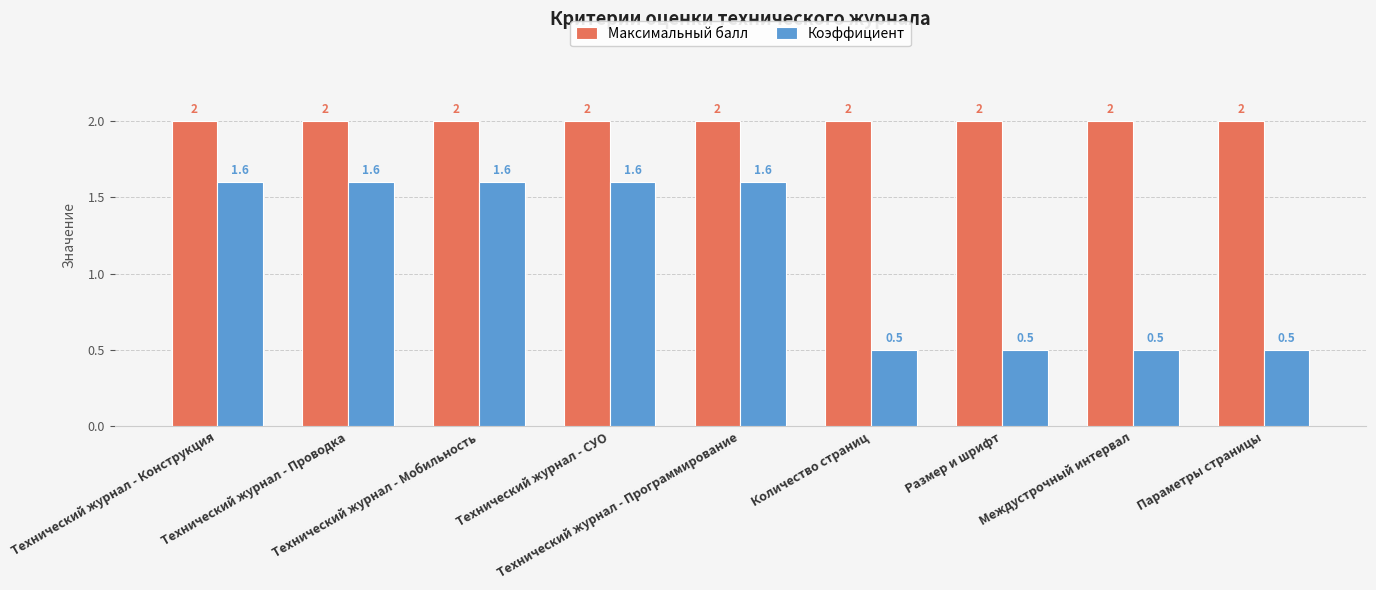

Reading right to left, transcribe all the data shown in this chart.

Максимальный балл: Параметры страницы=2.0	Междустрочный интервал=2.0	Размер и шрифт=2.0	Количество страниц=2.0	Технический журнал - Программирование=2.0	Технический журнал - СУО=2.0	Технический журнал - Мобильность=2.0	Технический журнал - Проводка=2.0	Технический журнал - Конструкция=2.0
Коэффициент: Параметры страницы=0.5	Междустрочный интервал=0.5	Размер и шрифт=0.5	Количество страниц=0.5	Технический журнал - Программирование=1.6	Технический журнал - СУО=1.6	Технический журнал - Мобильность=1.6	Технический журнал - Проводка=1.6	Технический журнал - Конструкция=1.6